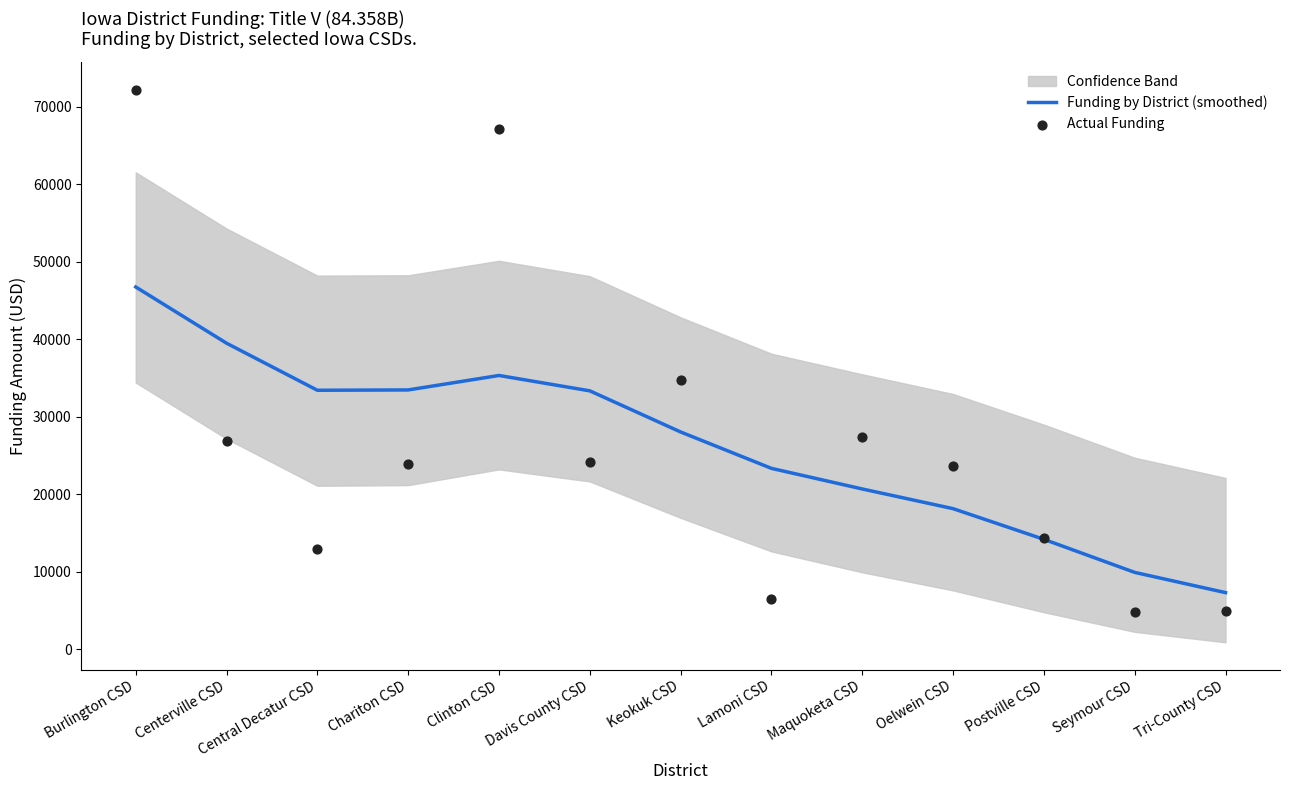

Which series contains the highest Y value?

Actual Funding